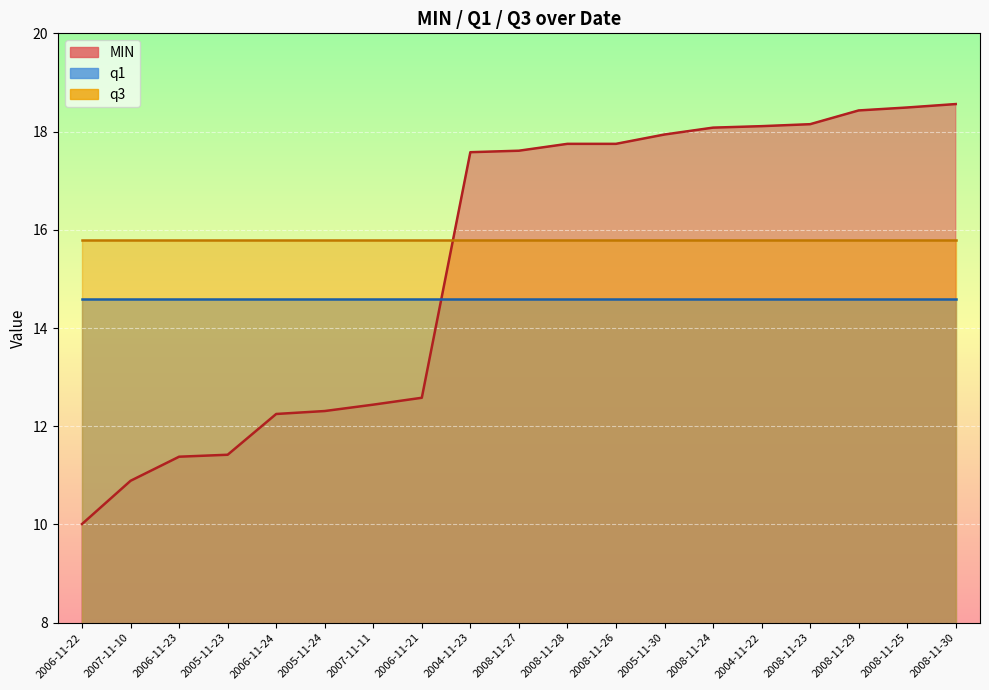

List the labels in order of q3 value, smallest first.

2006-11-22, 2007-11-10, 2006-11-23, 2005-11-23, 2006-11-24, 2005-11-24, 2007-11-11, 2006-11-21, 2004-11-23, 2008-11-27, 2008-11-28, 2008-11-26, 2005-11-30, 2008-11-24, 2004-11-22, 2008-11-23, 2008-11-29, 2008-11-25, 2008-11-30